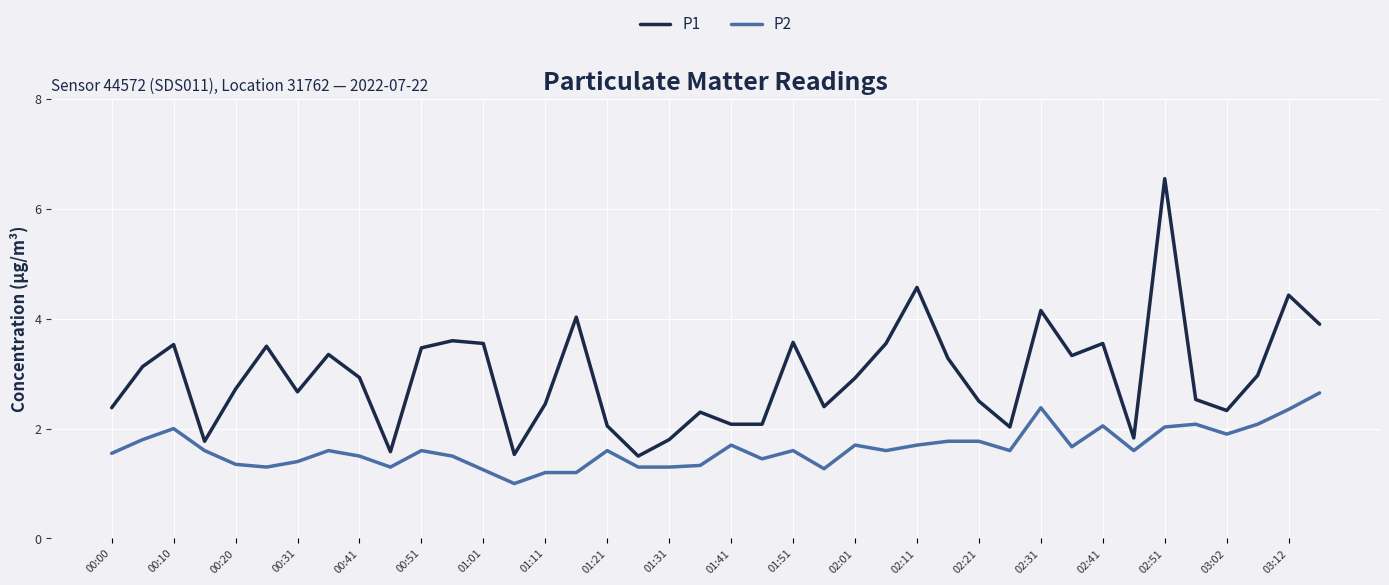

What is the smallest value displayed?

1.0